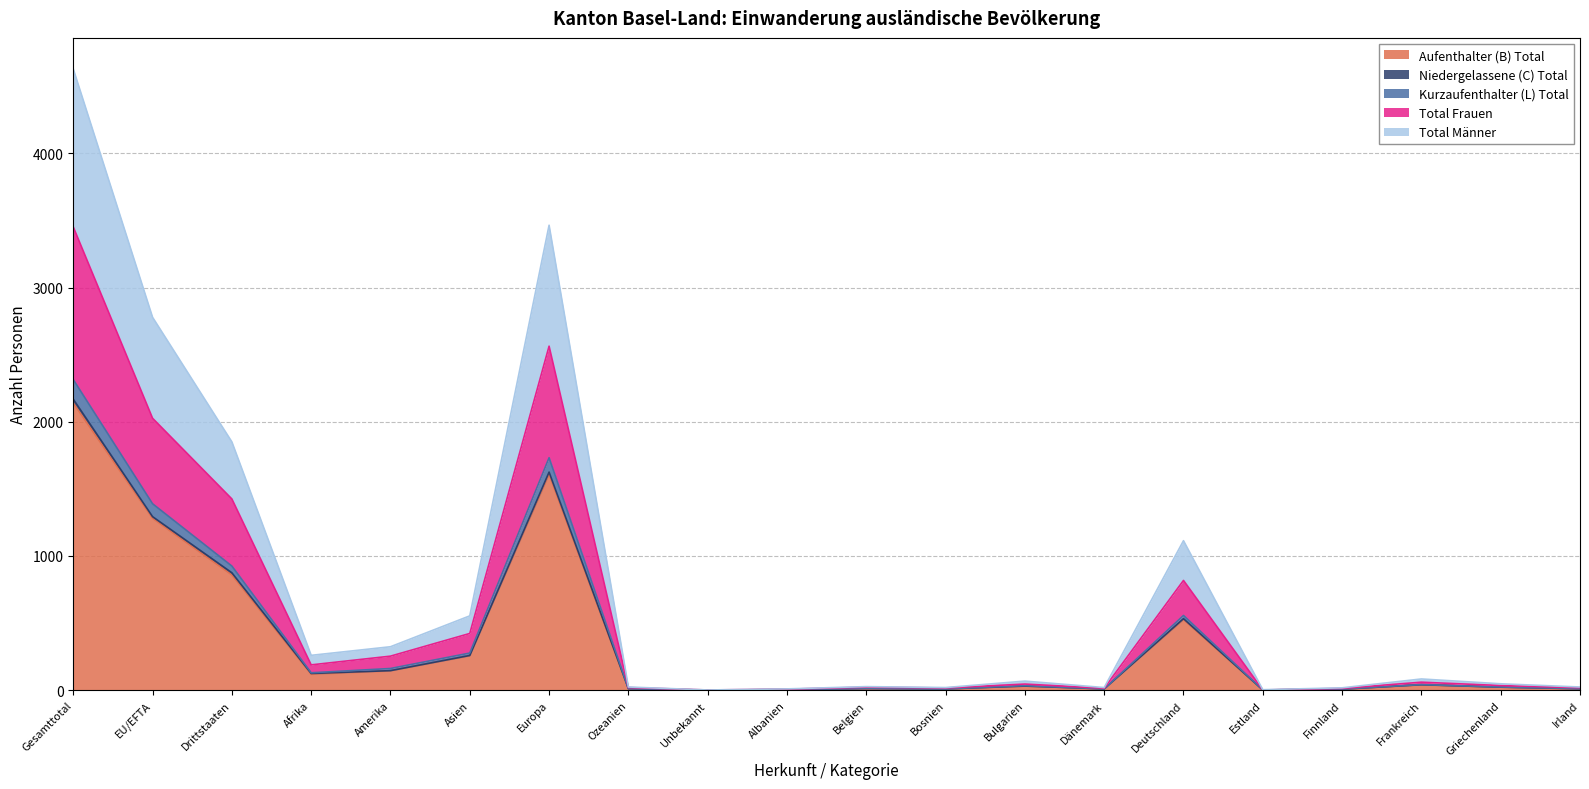

Which category has the lowest value in the Total Männer series?

Unbekannt